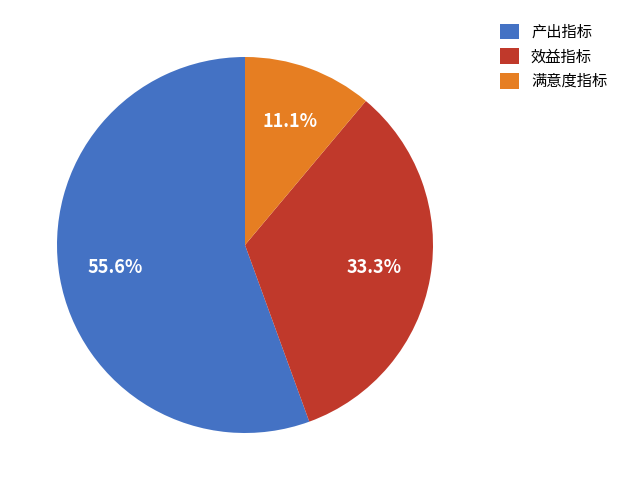

Which slice is the largest?

产出指标